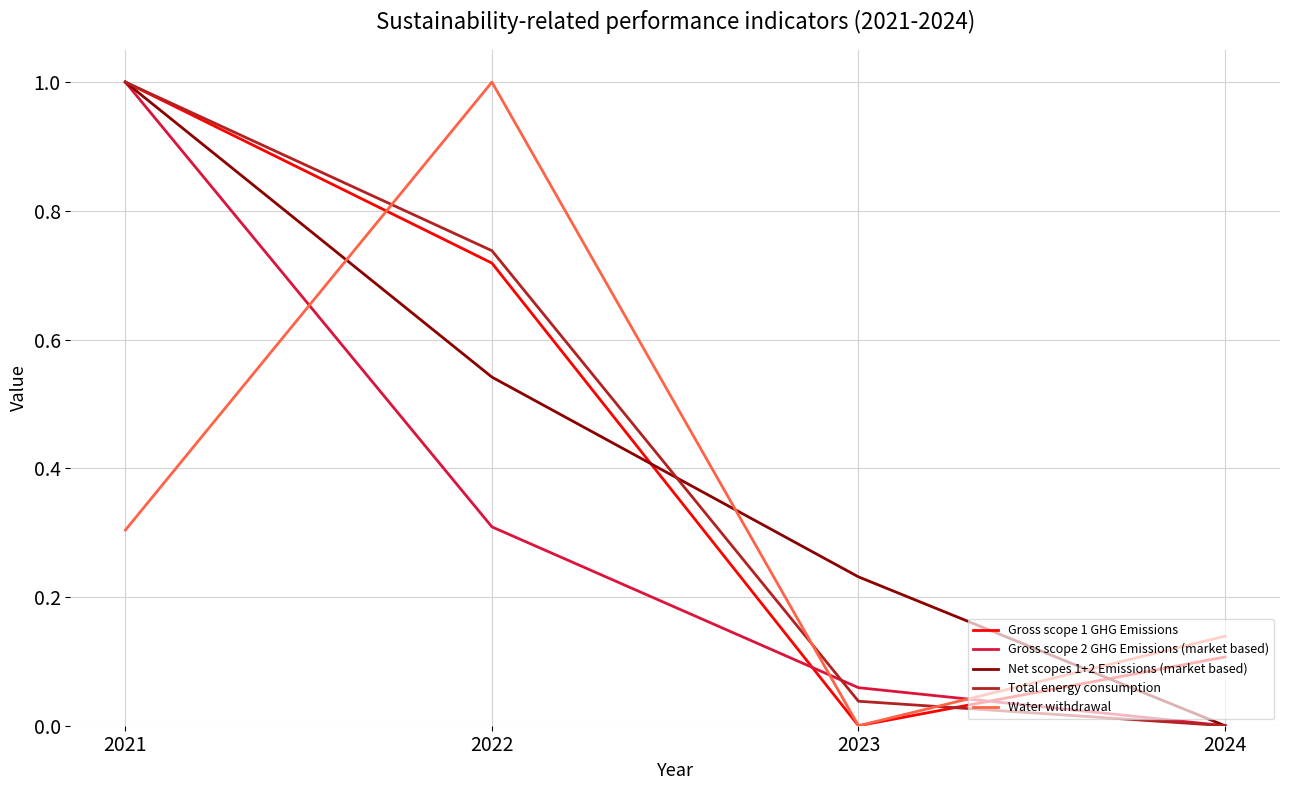

How many lines are shown in the chart?

5